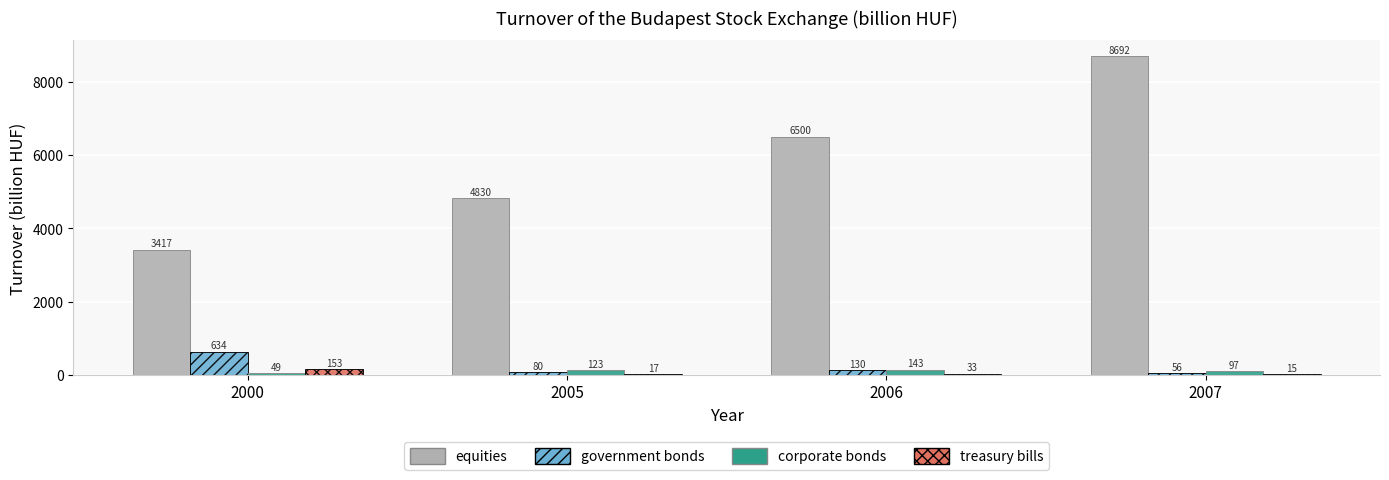

At which category is the sum across all series the highest?

2007